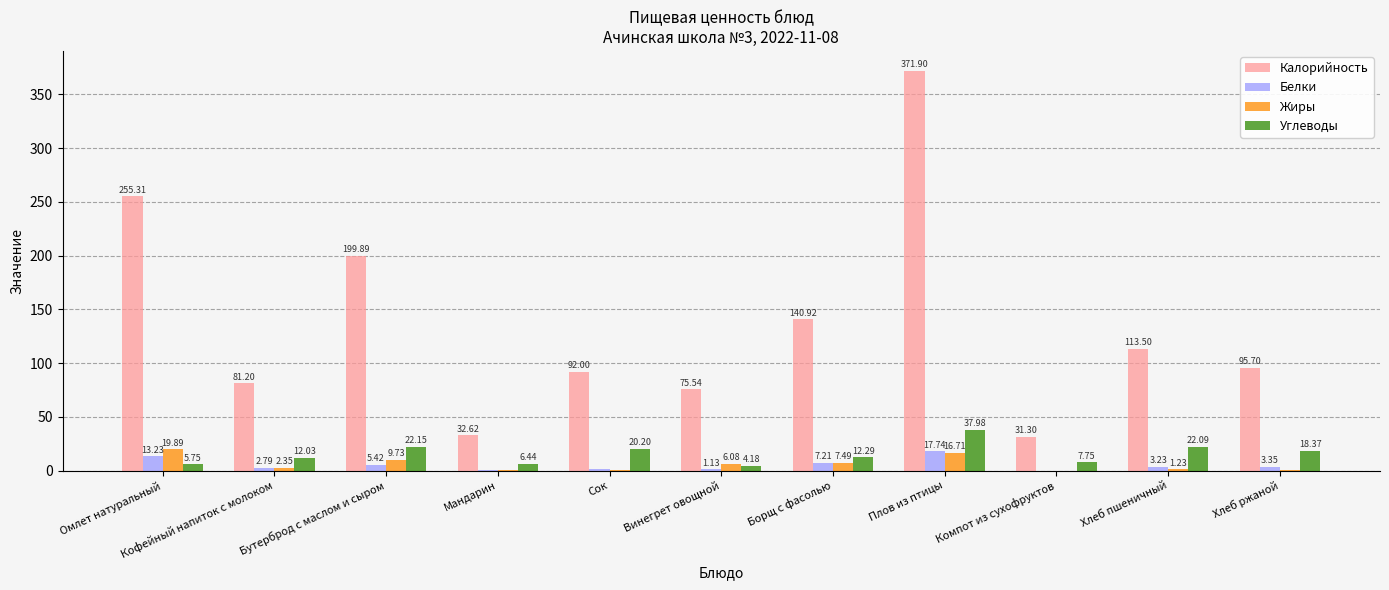

Where does the Калорийность series first go above 95?

Омлет натуральный